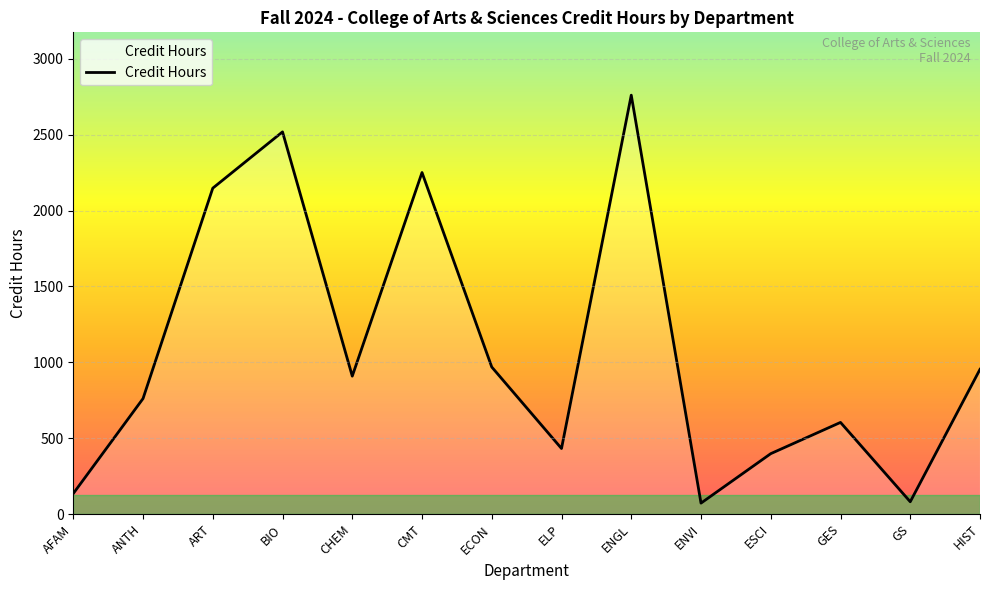

At which label is the value closest to 1416?

ECON